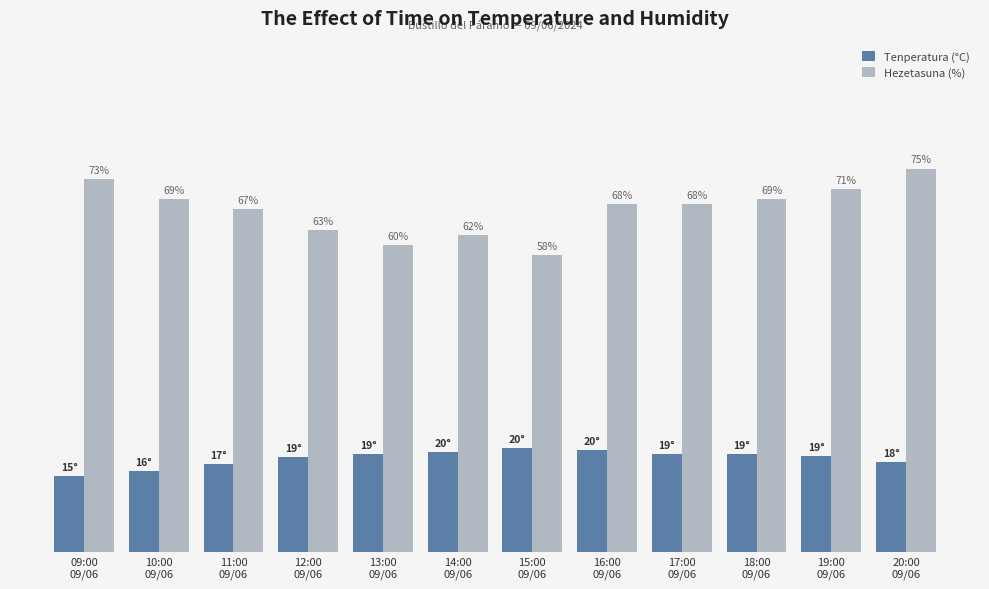

Rank the series at 15:00
09/06 from highest to lowest value.

Hezetasuna (%), Tenperatura (°C)